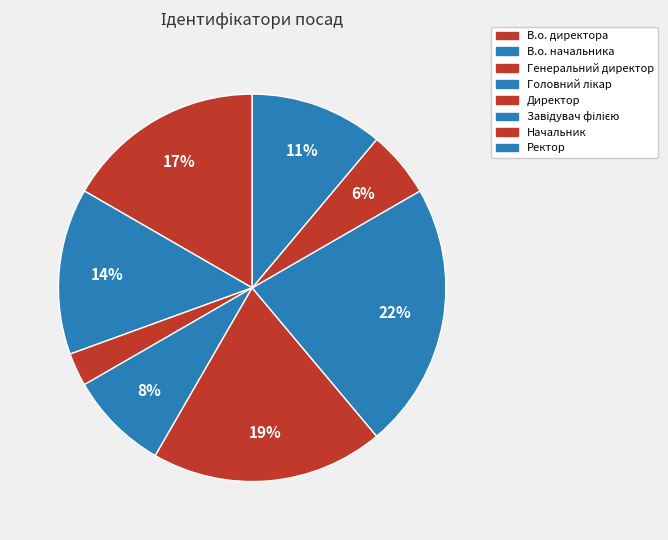

Between Начальник and Ректор, which is larger?

Ректор